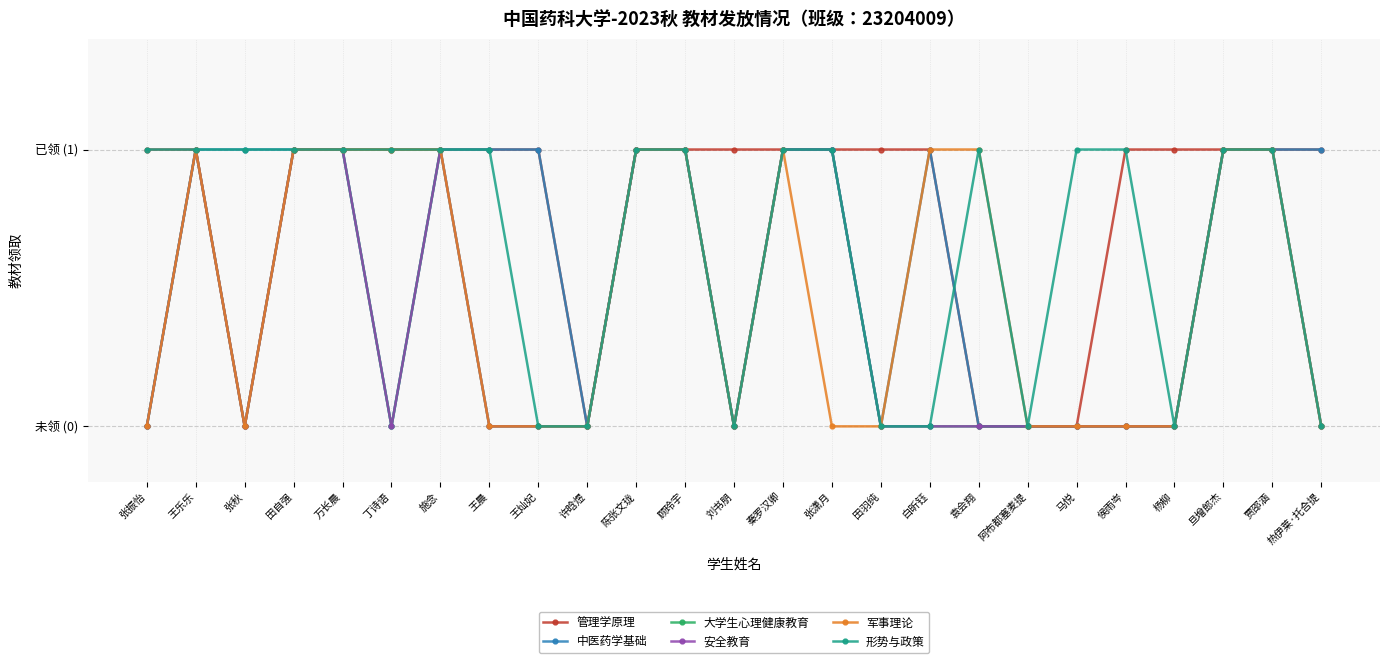

Does the chart have visible grid lines?

Yes